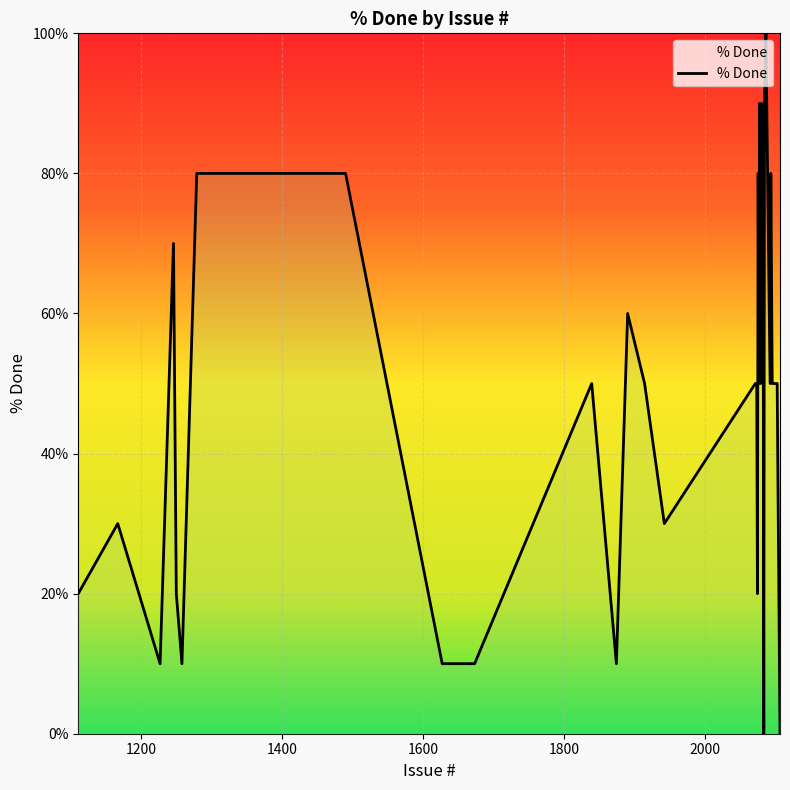

What is the difference between the maximum and minimum values?

100